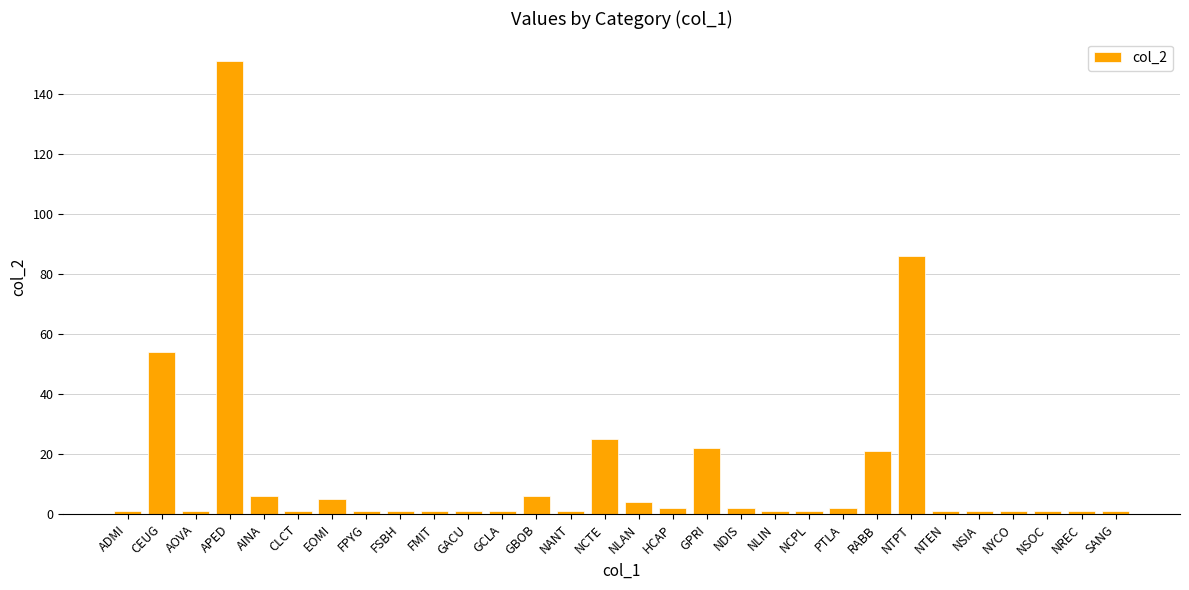

What is the label of the 27th bar from the right?

APED